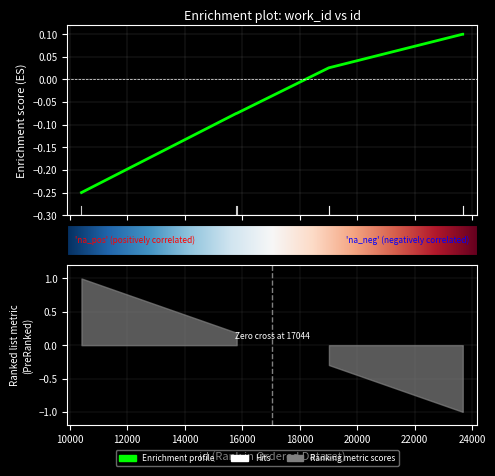

Is this an area chart (filled region under the line)?

No